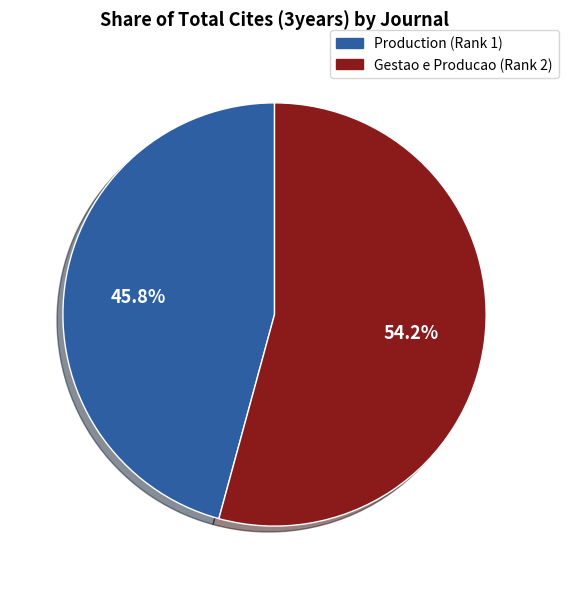

The Gestao e Producao slice represents 41% of the pie. True or false?

False